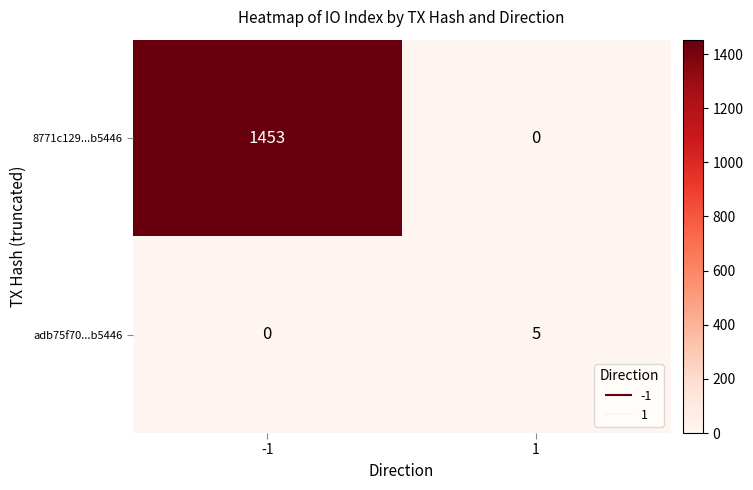

What is the sum of the adb75f70...b5446 values at 1 and -1?

5